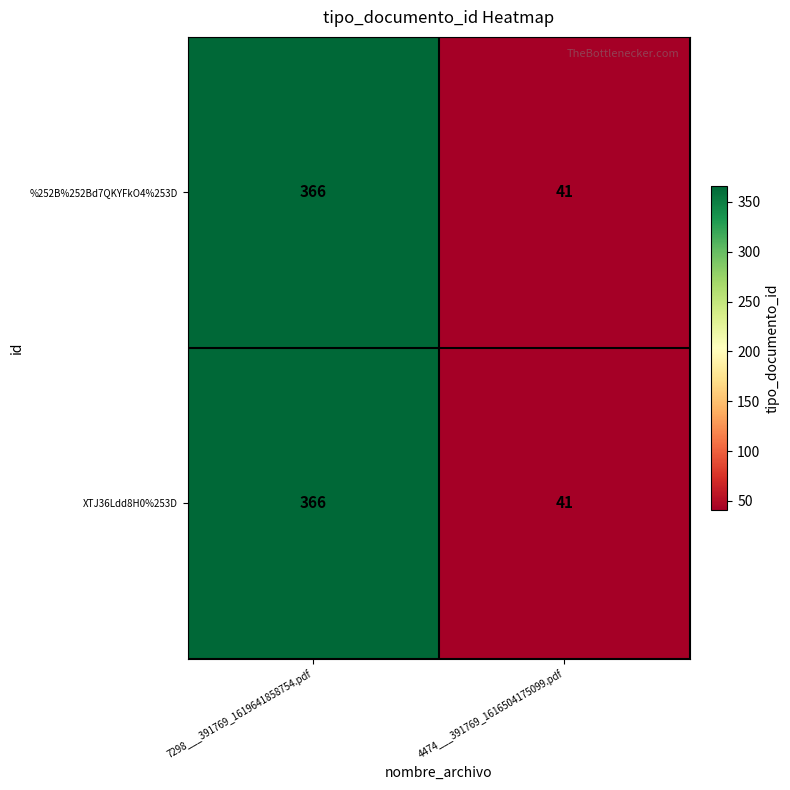

At which label is XTJ36Ldd8H0%253D closest to 203?

4474___391769_1616504175099.pdf